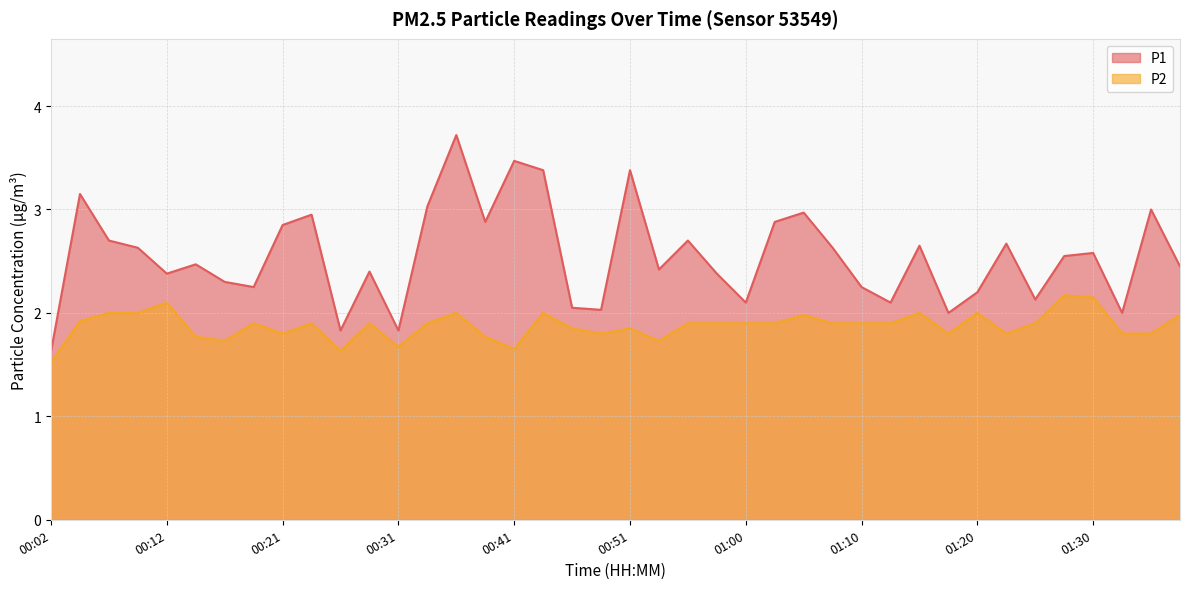

List the series in order of their peak value, lowest first.

P2, P1